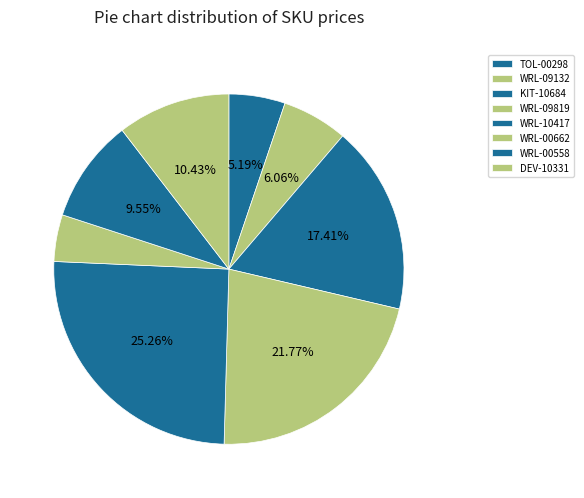

What portion of the pie excludes WRL-09819?

78.2%